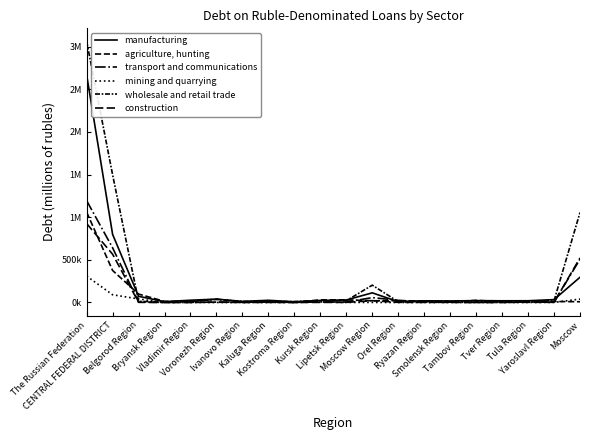

Is this an area chart (filled region under the line)?

No